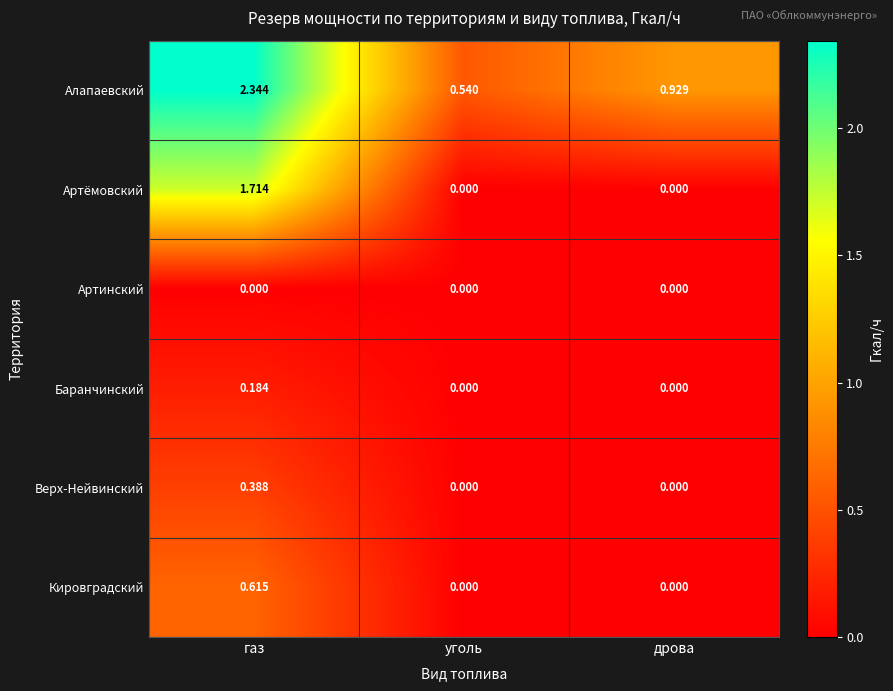

At which category is the sum across all series the highest?

газ